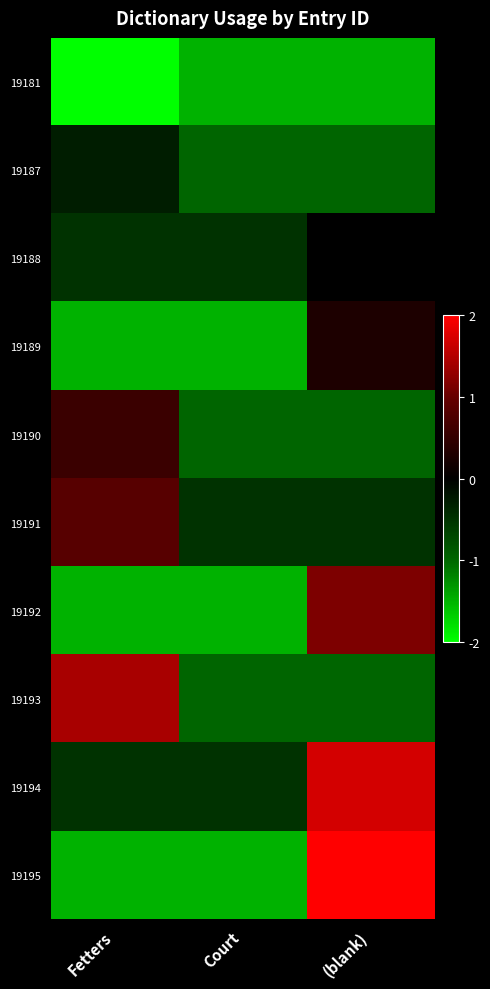

Reading left to right, extract all data points from this chart.

19181: Fetters=-2.0	Court=-1.5	(blank)=-1.5
19187: Fetters=-0.3	Court=-1.0	(blank)=-1.0
19188: Fetters=-0.5	Court=-0.5	(blank)=0.0
19189: Fetters=-1.5	Court=-1.5	(blank)=0.3
19190: Fetters=0.6	Court=-1.0	(blank)=-1.0
19191: Fetters=0.9	Court=-0.5	(blank)=-0.5
19192: Fetters=-1.5	Court=-1.5	(blank)=1.1
19193: Fetters=1.4	Court=-1.0	(blank)=-1.0
19194: Fetters=-0.5	Court=-0.5	(blank)=1.7
19195: Fetters=-1.5	Court=-1.5	(blank)=2.0